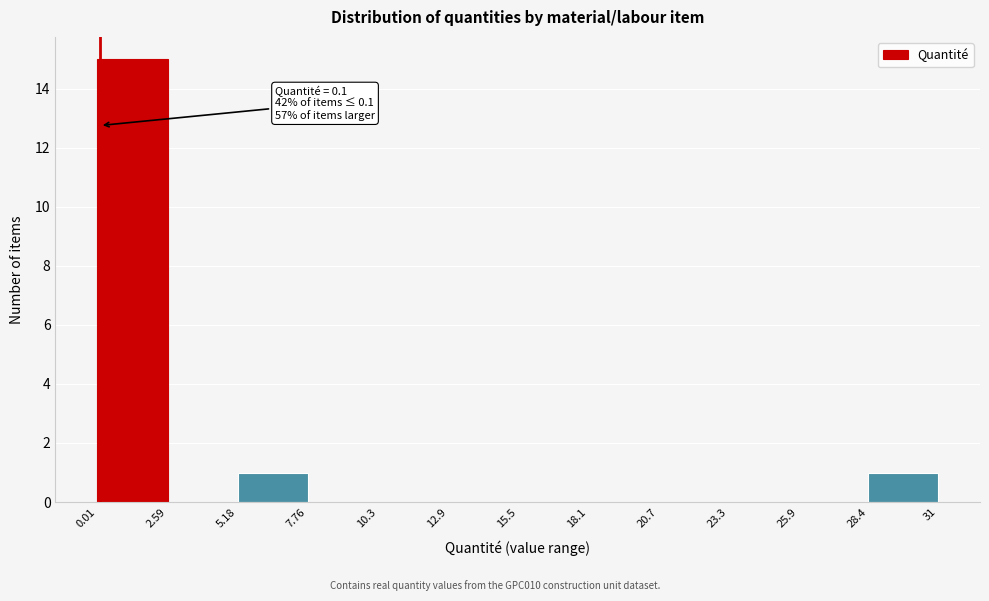

Which range on the x-axis has the tallest bar?

0.01 to 2.59